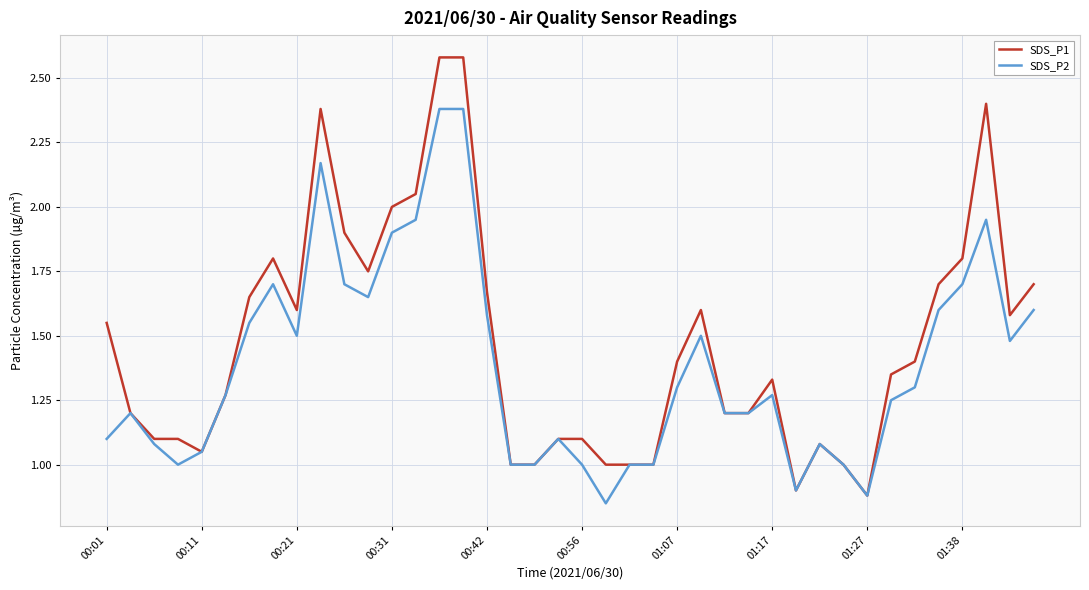

List the series in order of their overall mean, highest first.

SDS_P1, SDS_P2